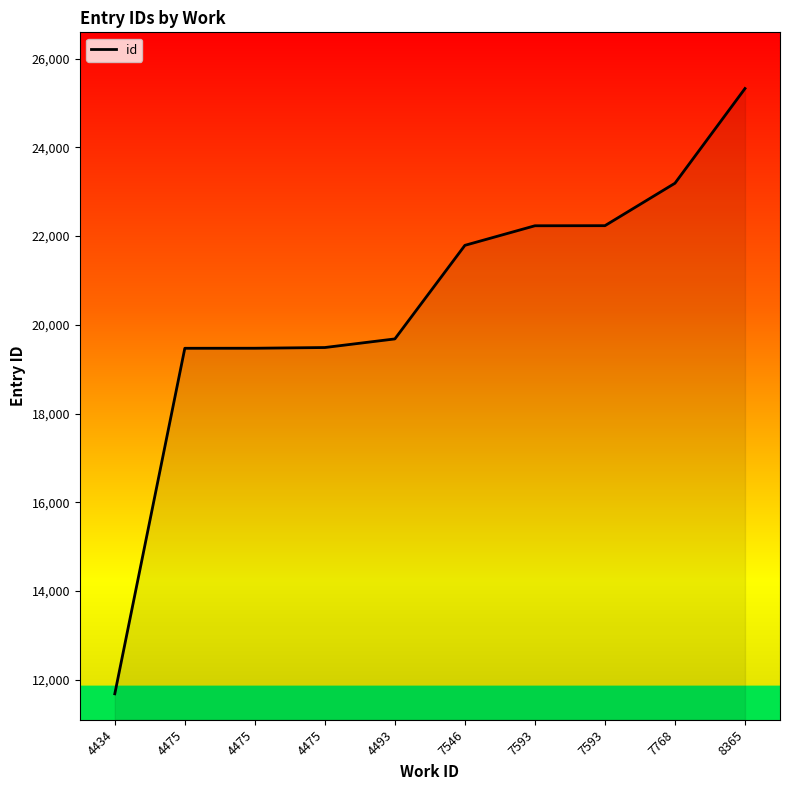

What is the smallest value displayed?

11683